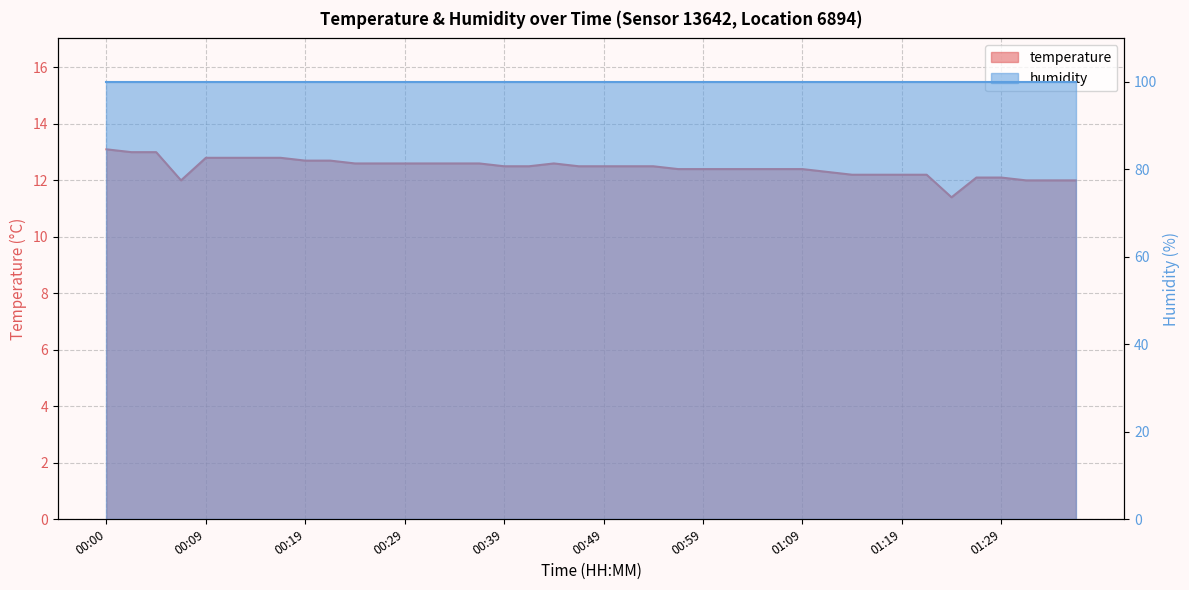

Rank the categories by value from highest to lowest.

00:00, 00:02, 00:05, 00:09, 00:12, 00:14, 00:17, 00:19, 00:22, 00:24, 00:27, 00:29, 00:32, 00:34, 00:36, 00:44, 00:39, 00:41, 00:46, 00:49, 00:51, 00:54, 00:56, 00:59, 01:01, 01:04, 01:06, 01:09, 01:12, 01:14, 01:17, 01:19, 01:22, 01:27, 01:29, 00:07, 01:32, 01:34, 01:37, 01:24